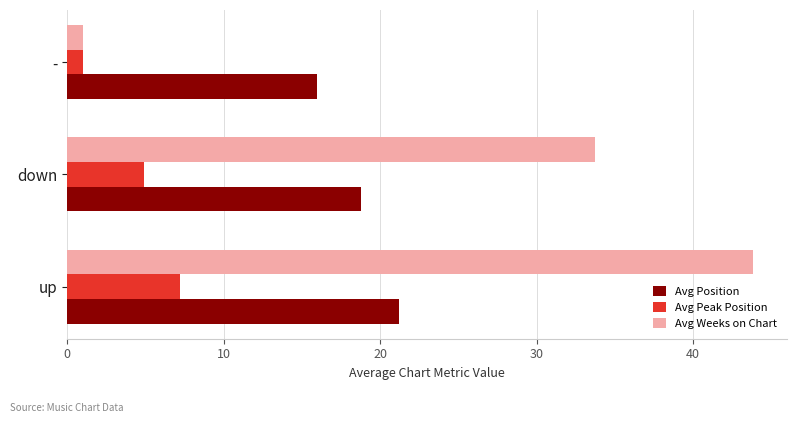

What is the highest value of the Avg Peak Position series?

7.2